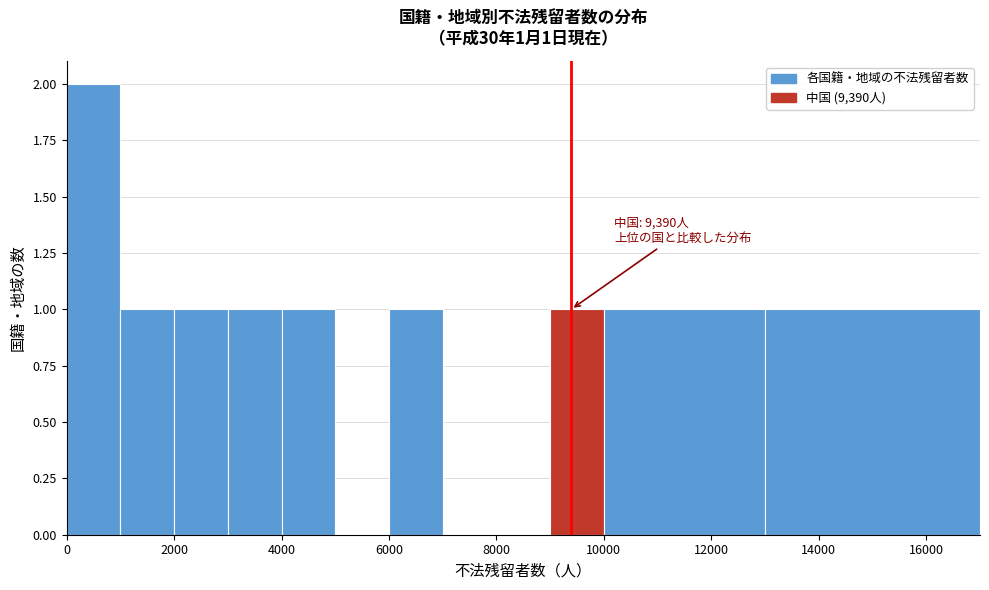

Over which range of the x-axis is the bar tallest?

0 to 1000